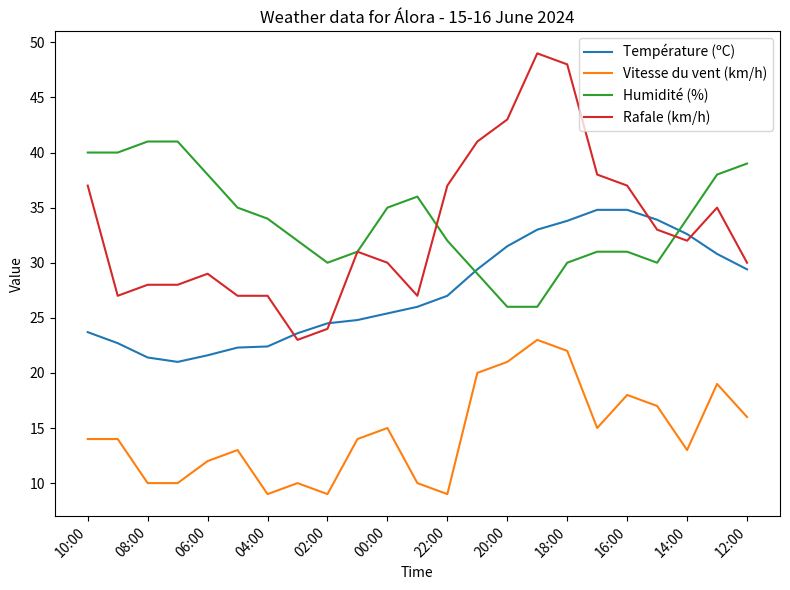

Which series has the widest spread of values?

Rafale (km/h)